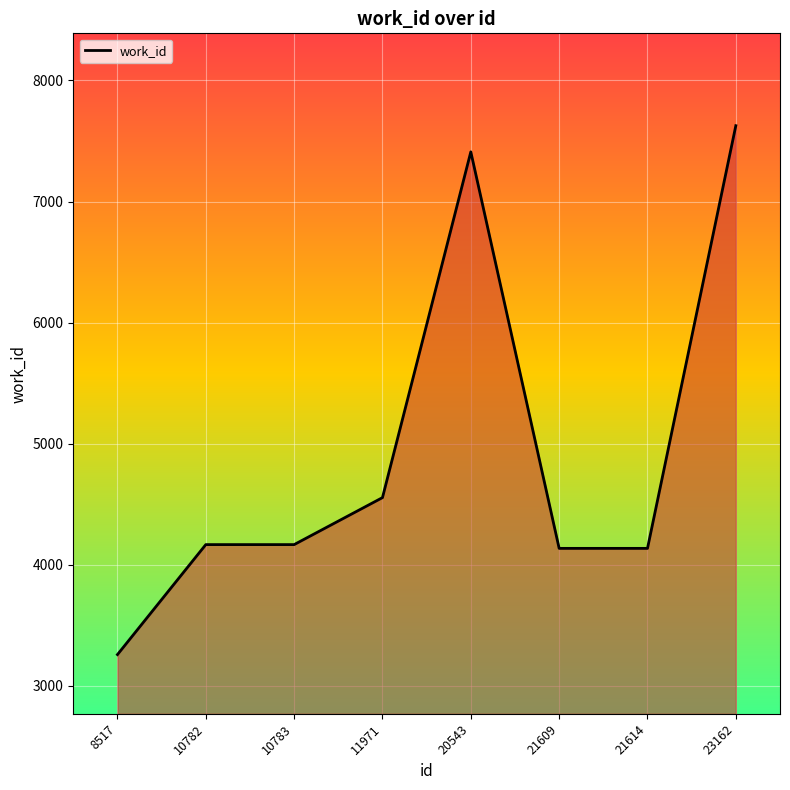

Count the number of categories in the chart.

8